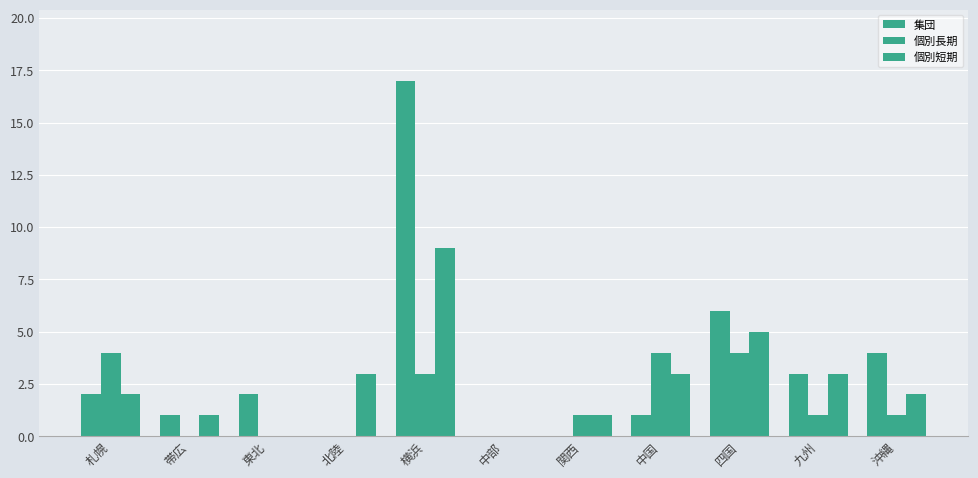

Are the bars horizontal?

No